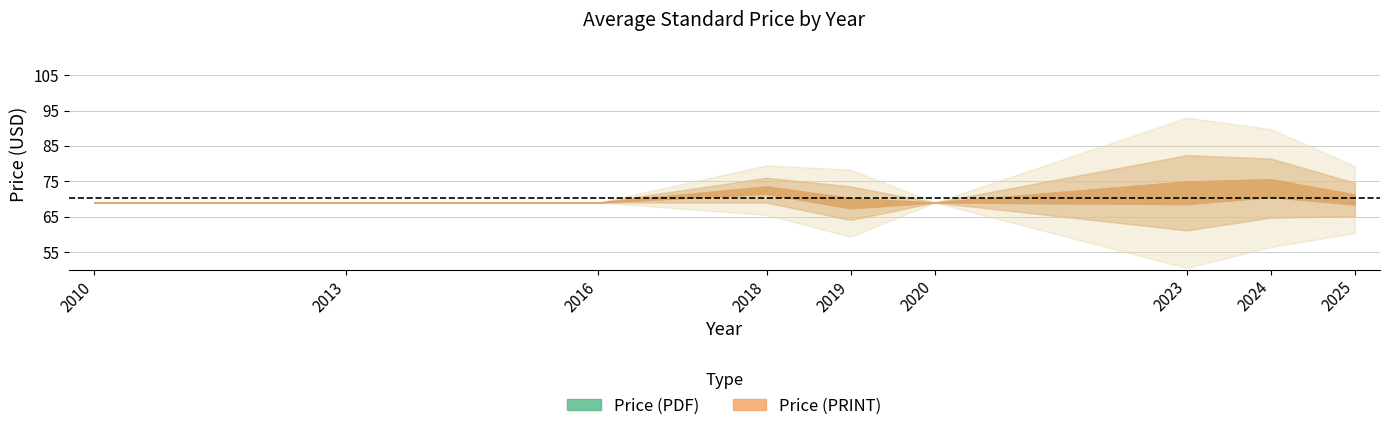

Rank the series by their maximum value, from lowest to highest.

Price (PDF), Price (PRINT)